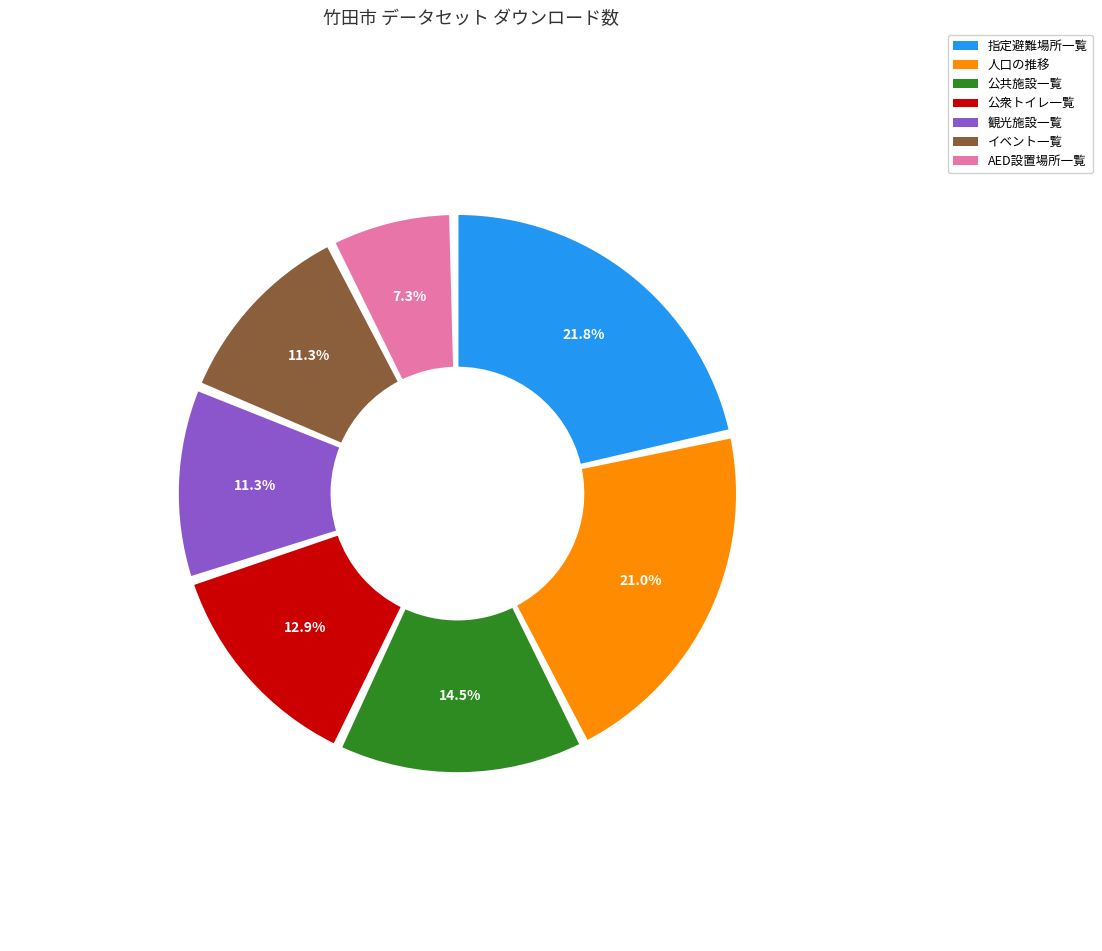

Which has a higher value, 竹田市　観光施設一覧 or 竹田市　イベント一覧?

竹田市　観光施設一覧